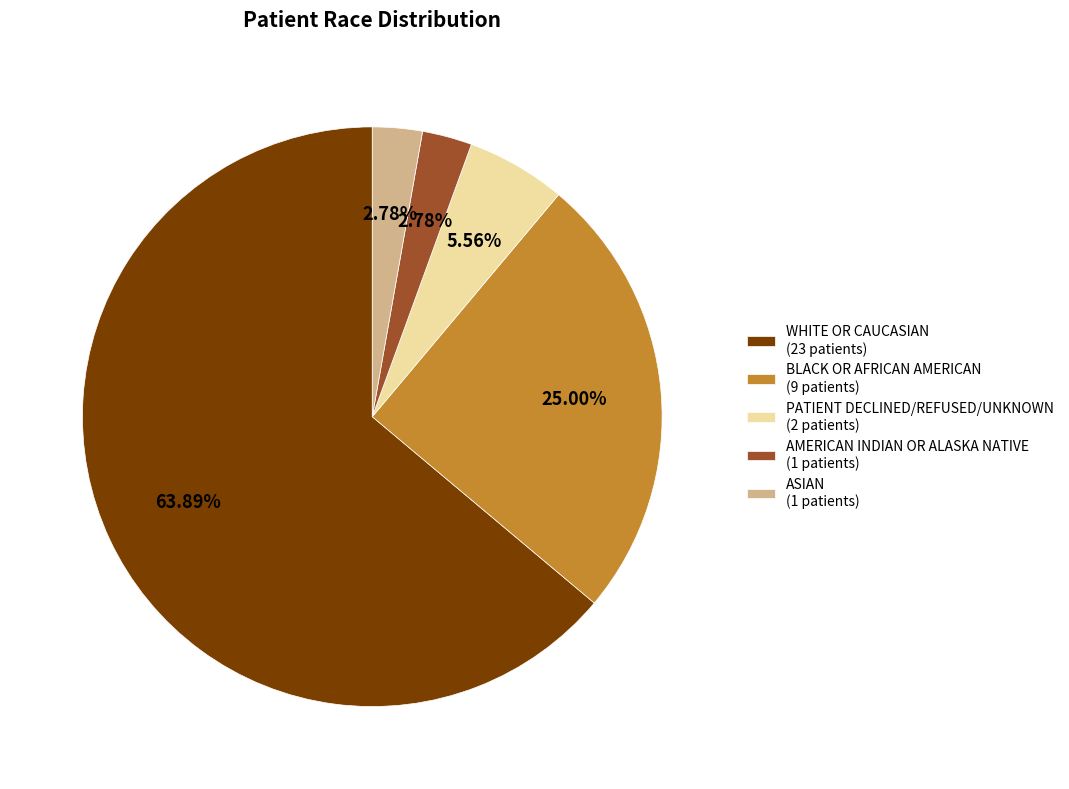

What is the ratio of the value at AMERICAN INDIAN OR ALASKA NATIVE (1 patients) to the value at PATIENT DECLINED/REFUSED/UNKNOWN (2 patients)?

0.5